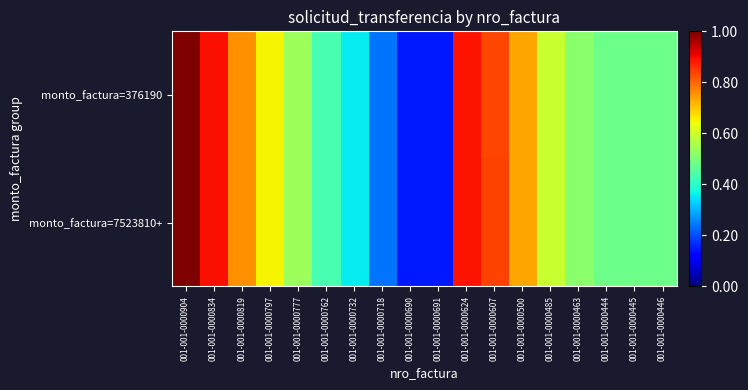

At which category is the sum across all series the highest?

001-001-0000904